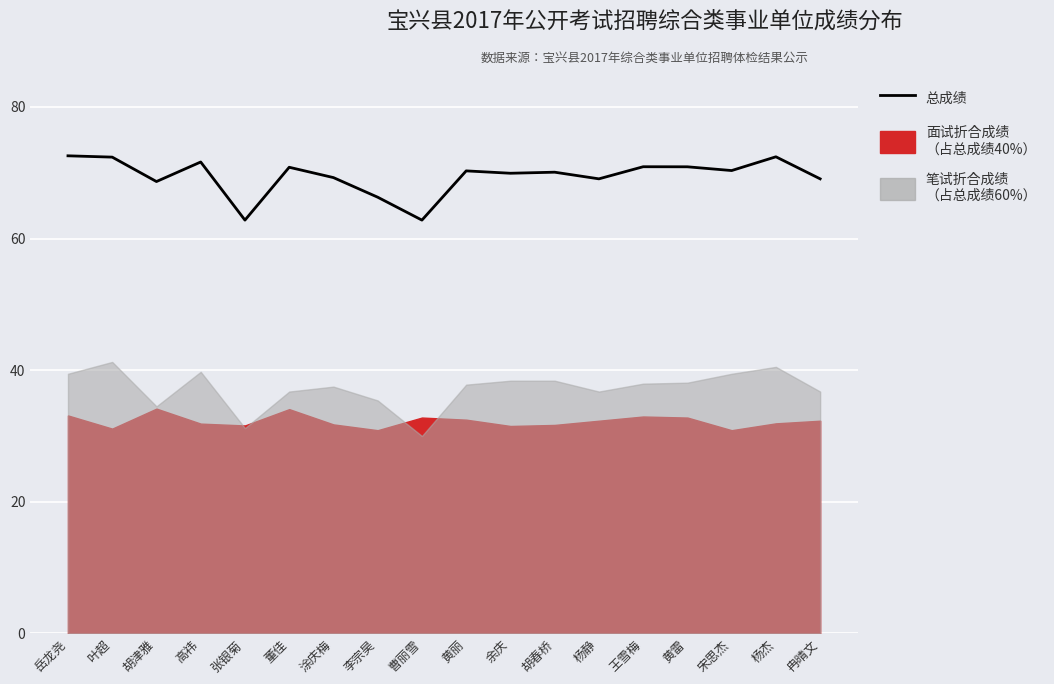

At which category does the data reach its first local peak?

高祎